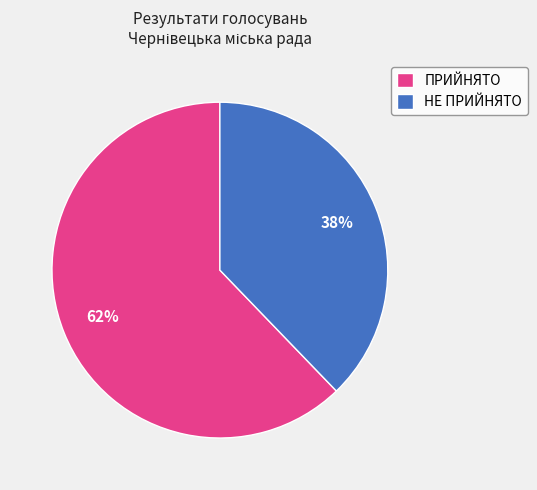

How many segments does this pie chart have?

2